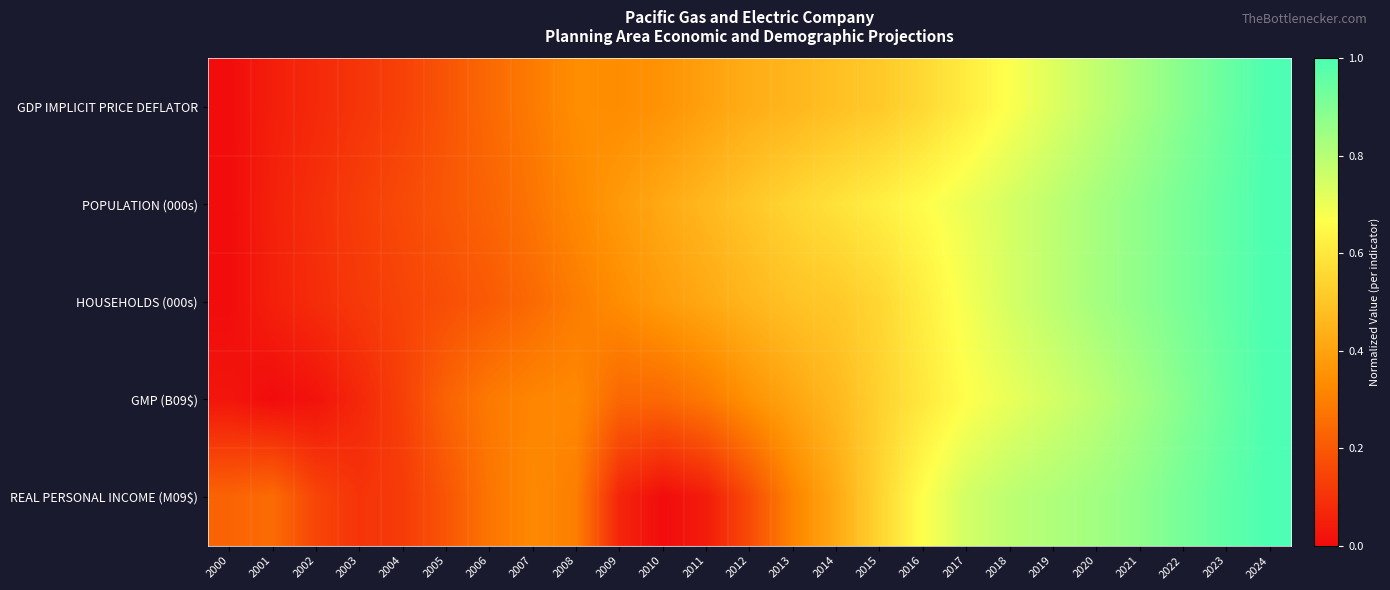

What is the spread (max minus min) of values at 2000?

0.2